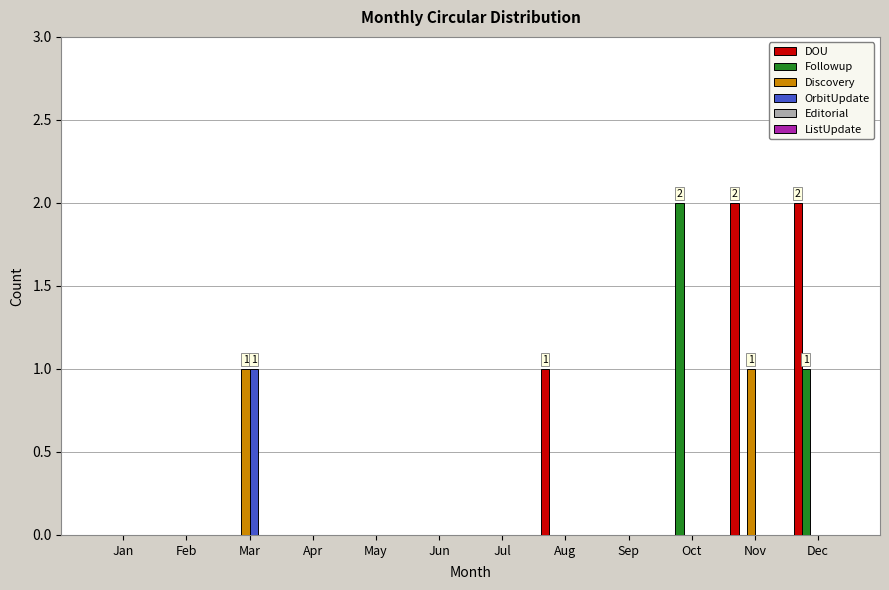

Which series has the largest total across all categories?

DOU